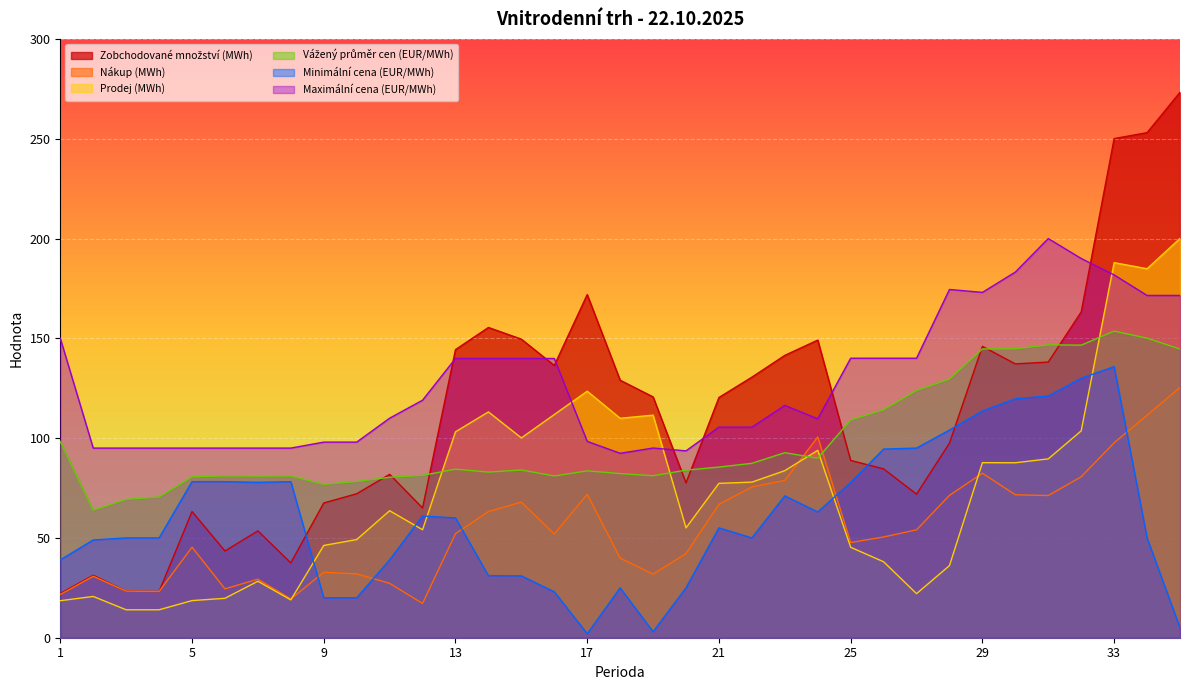

Which series has the largest range (max minus min)?

Zobchodované množství (MWh)